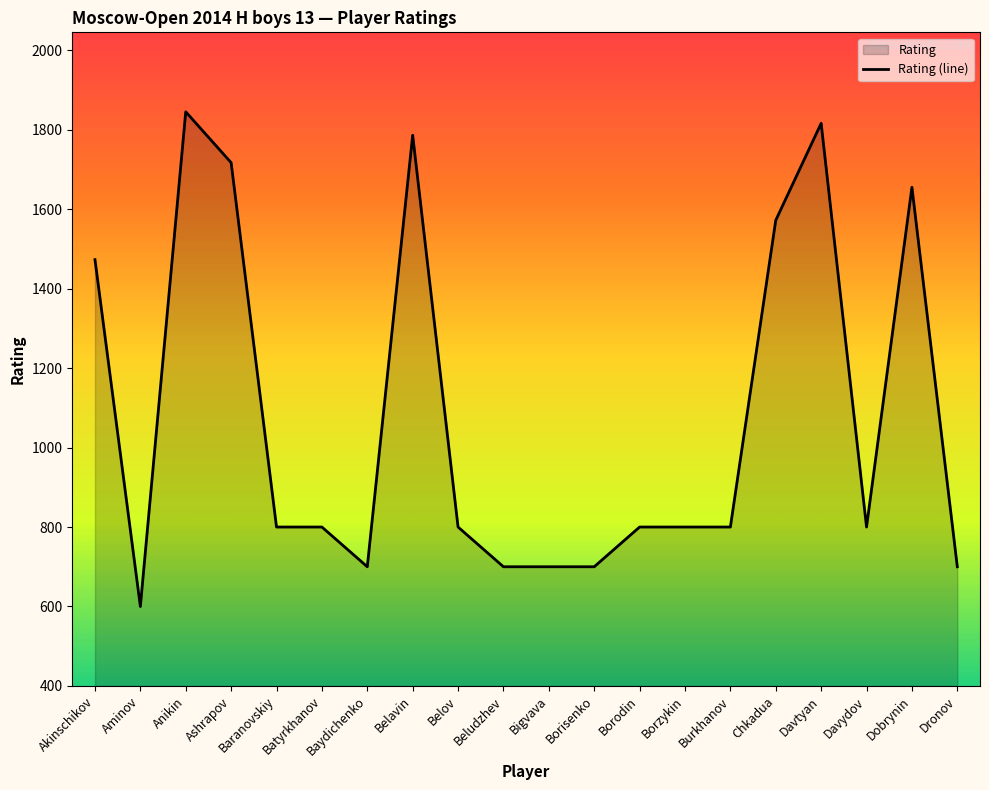

What is the difference between the maximum and second lowest values?

1145